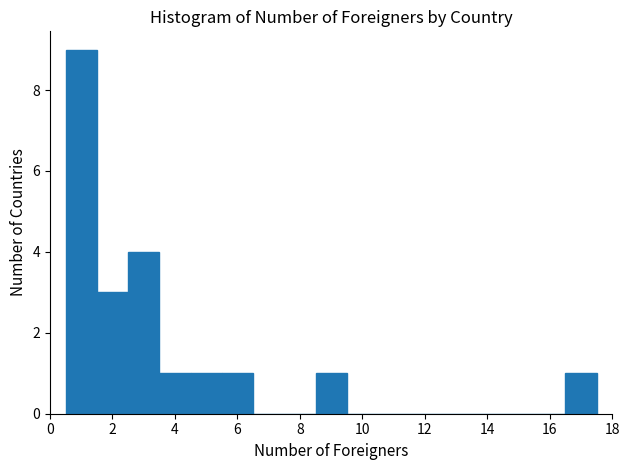

Which range on the x-axis has the tallest bar?

0.5 to 1.5